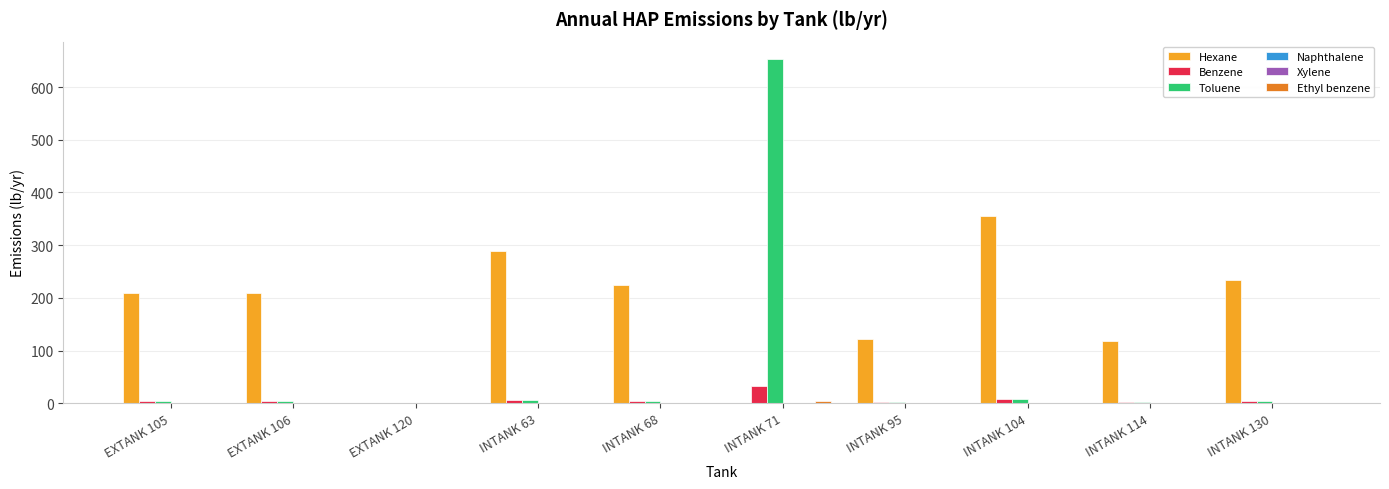

At which category is the sum across all series the highest?

INTANK 71